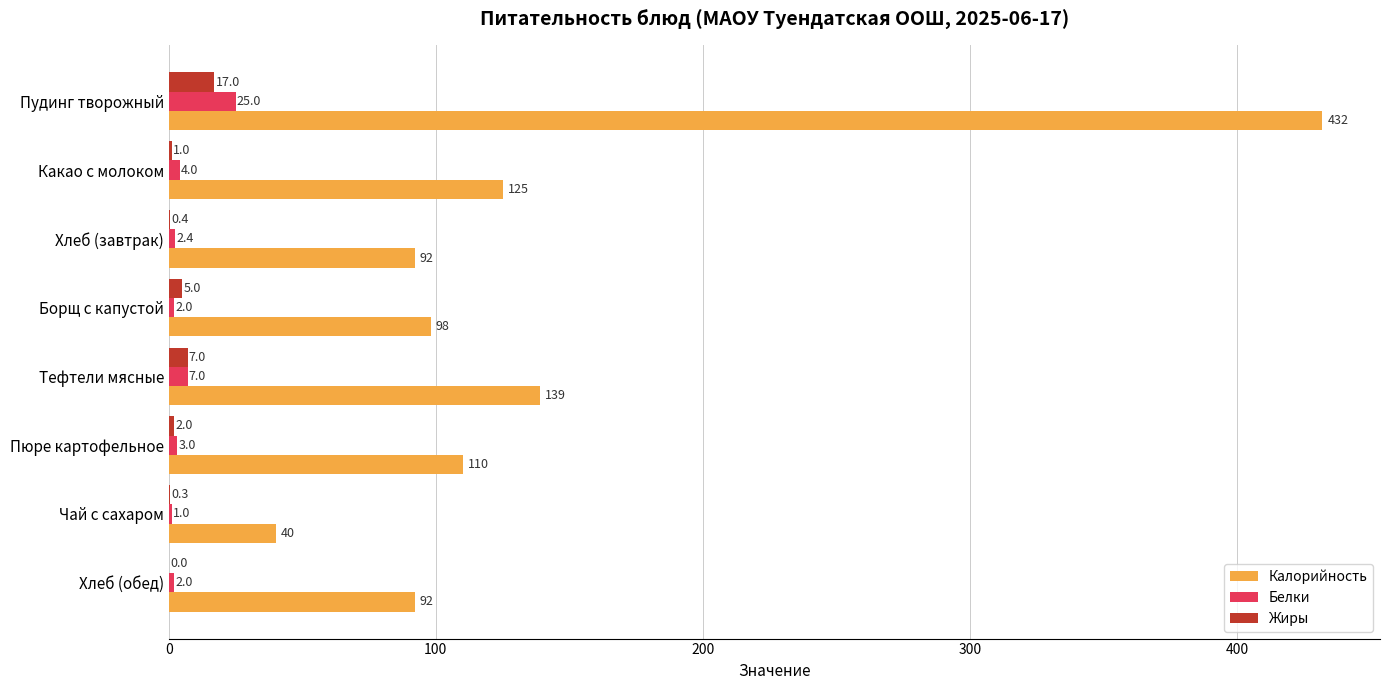

Which series changed the most between Пудинг творожный and Какао с молоком?

Калорийность